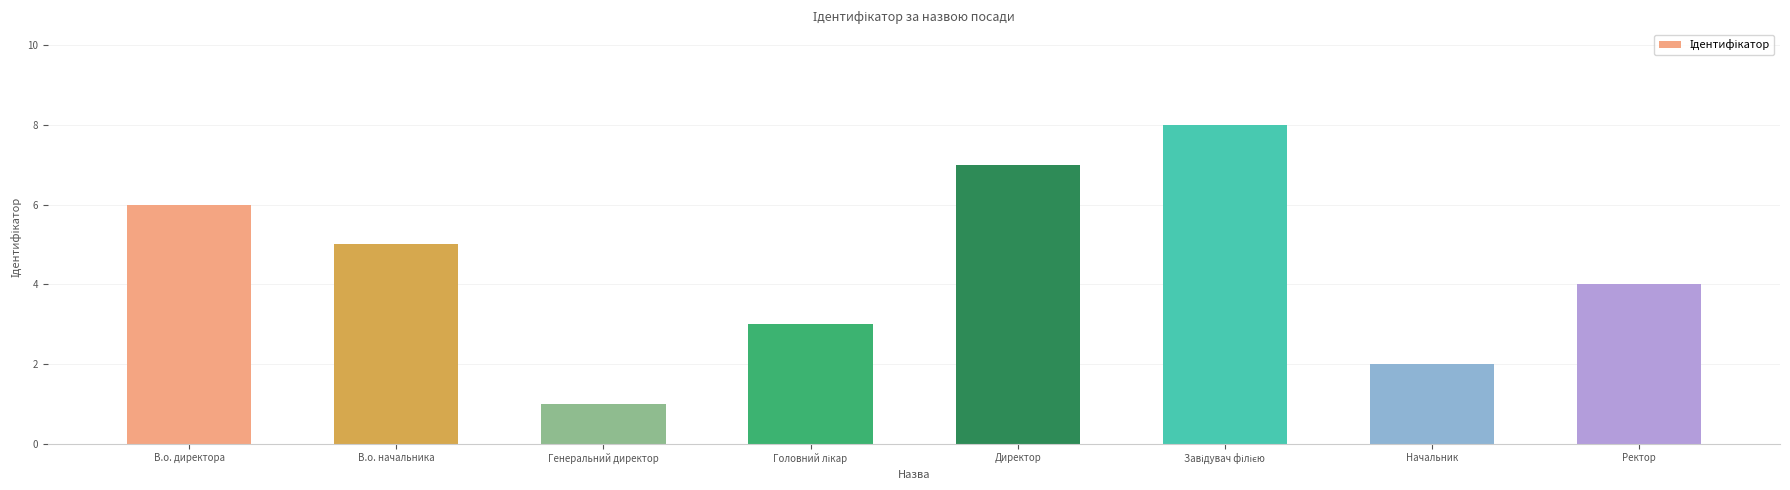

What is the greatest value displayed?

8